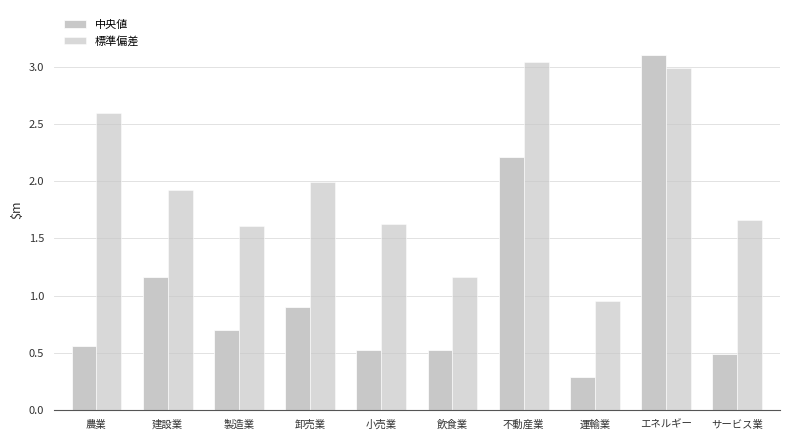

Between 運輸業 and 小売業, which is larger?

小売業